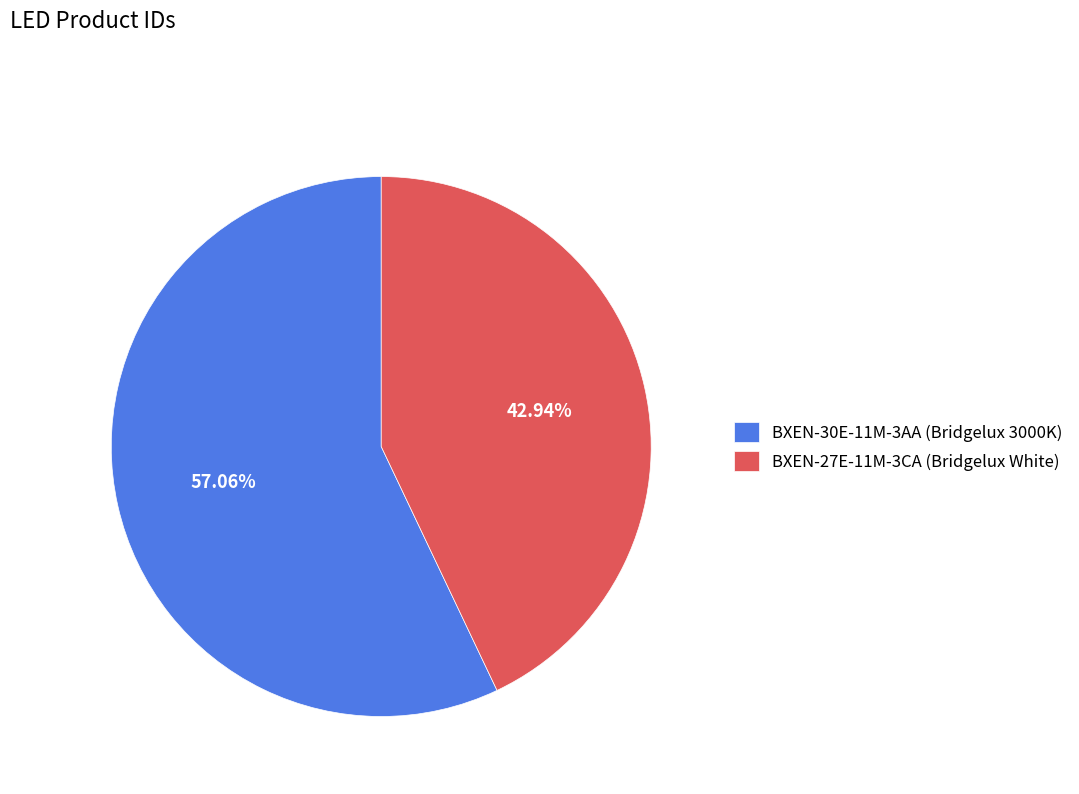

What is the smallest slice in the pie chart?

BXEN-27E-11M-3CA (Bridgelux White)